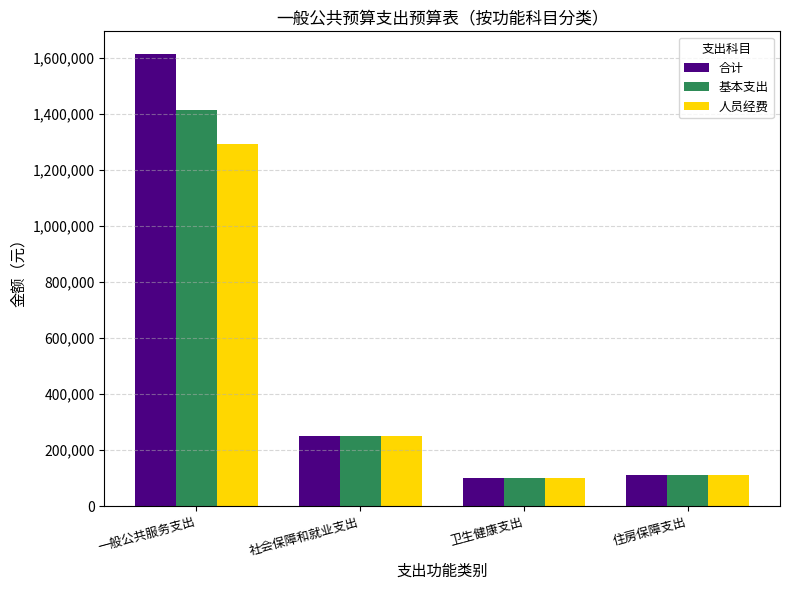

What are all the series names shown in the legend?

合计, 基本支出, 人员经费